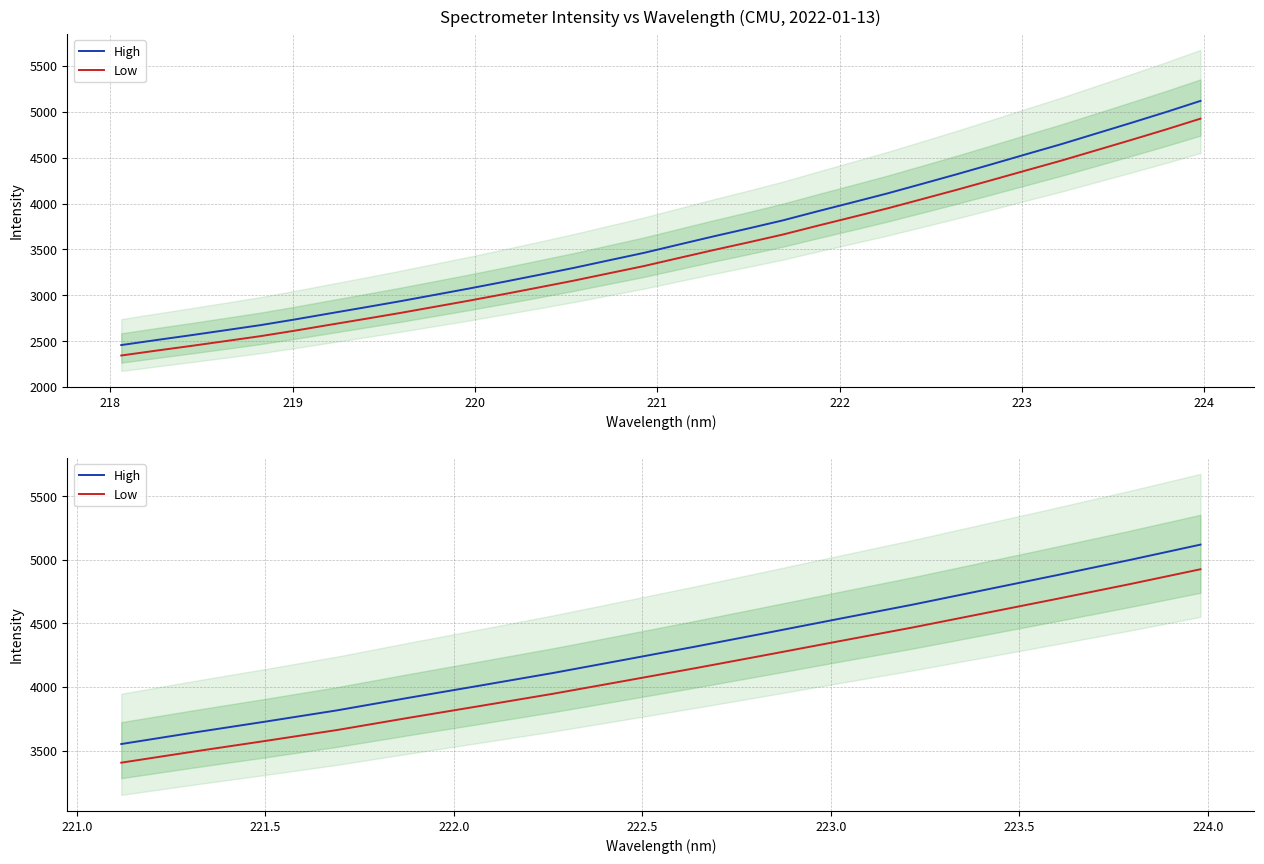

What is the value of the High point at the 7th from the left?

4110.3